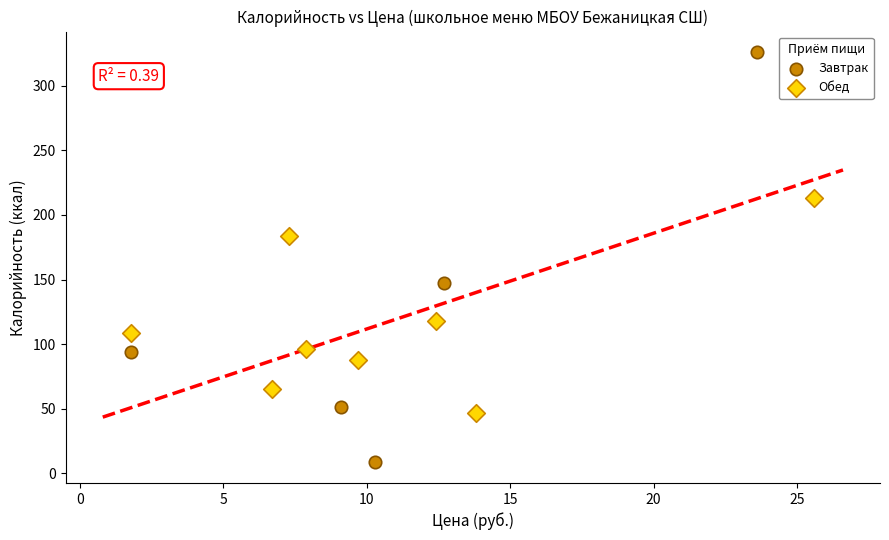

Which series contains the highest Y value?

Завтрак